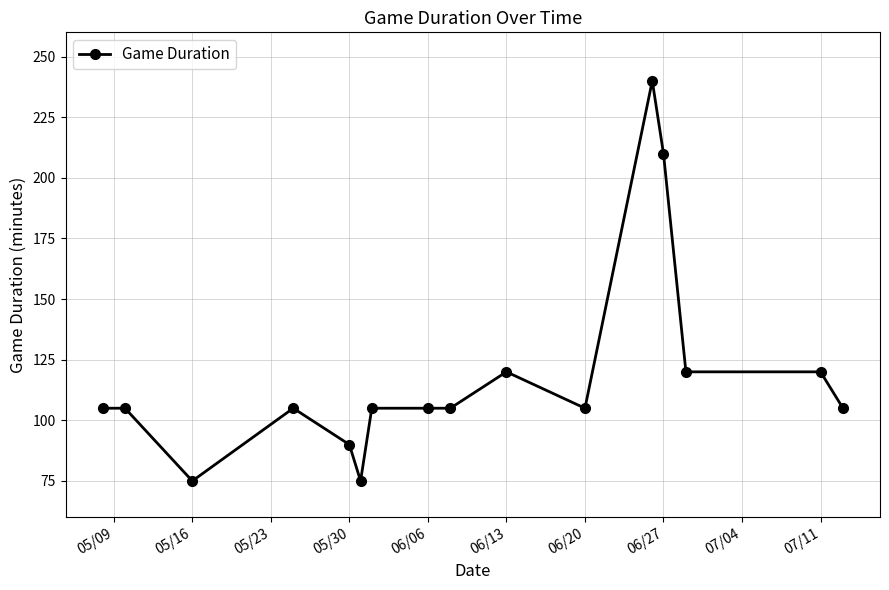

Reading right to left, what are all the values shown in this chart?

105	120	120	210	240	105	120	105	105	105	75	90	105	75	105	105